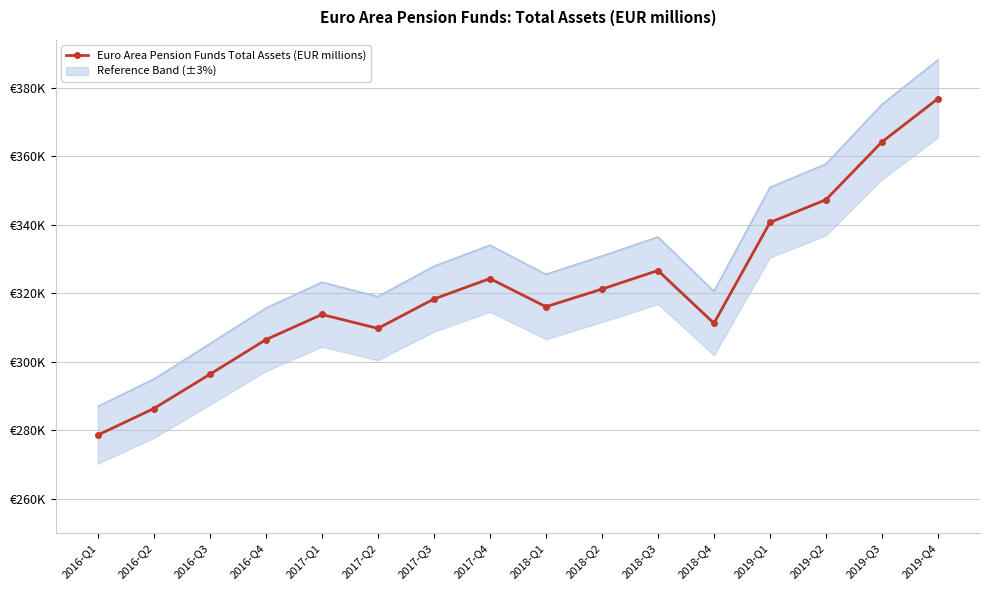

The value at 2018-Q4 is 195998.3. True or false?

False